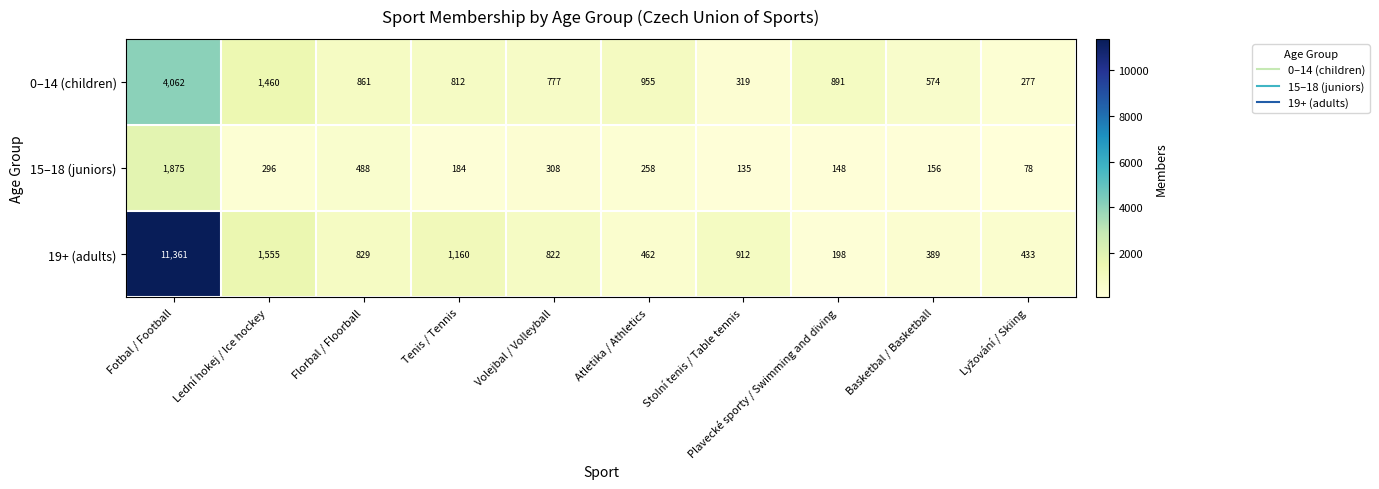

Count the number of data series in this chart.

3